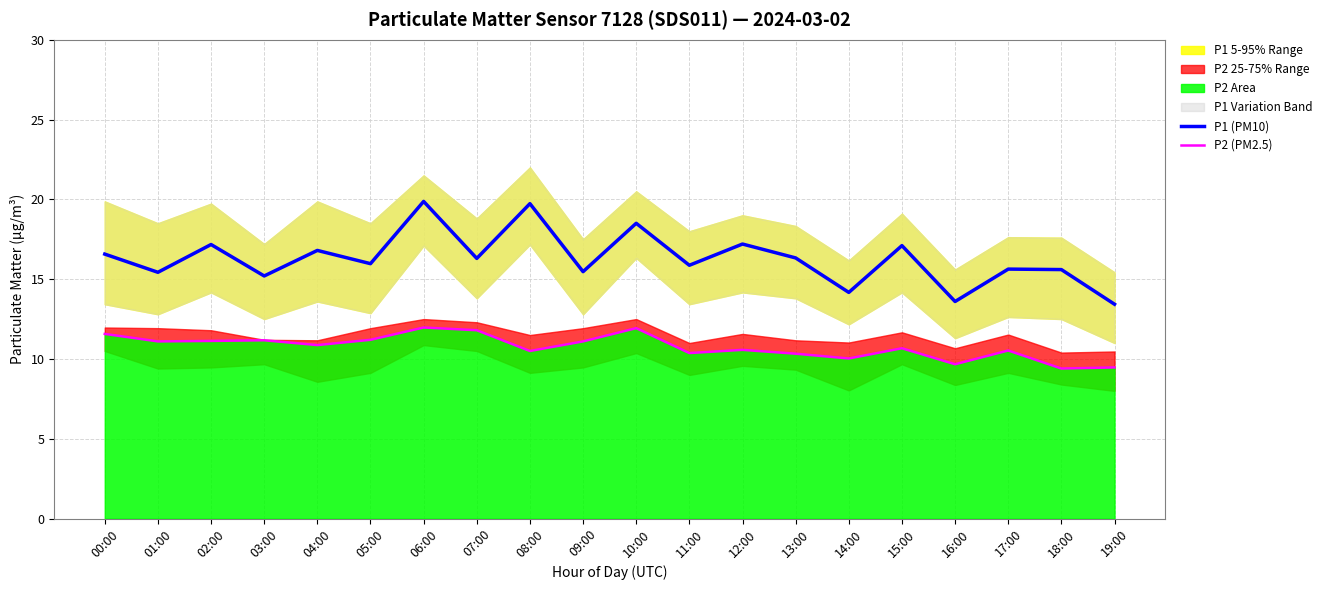

Does the chart have visible grid lines?

Yes